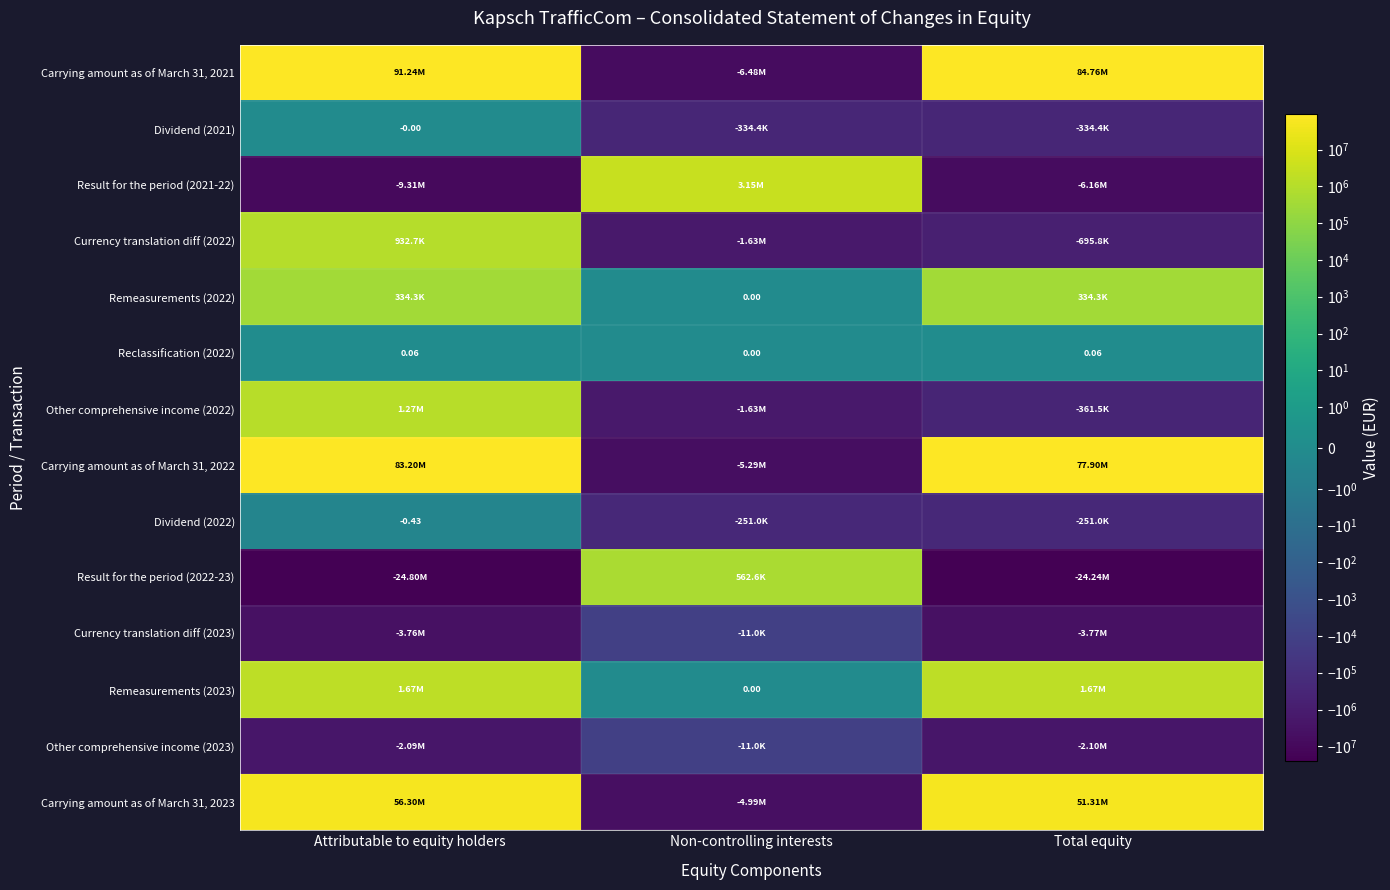

What is the spread (max minus min) of values at Total equity?

109001574.0